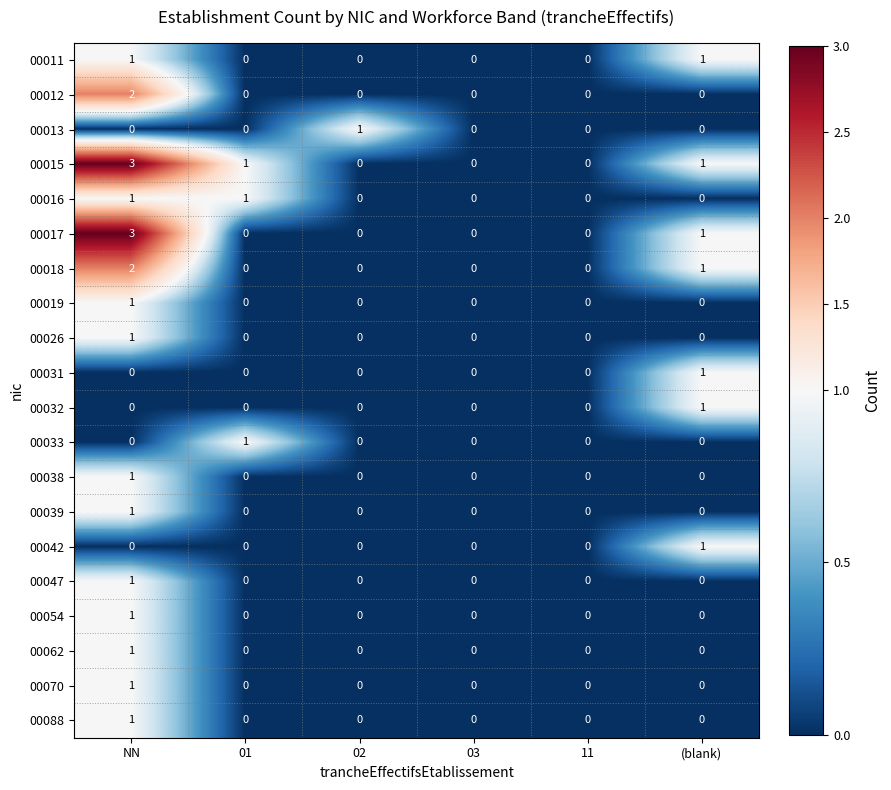

What is the greatest value displayed?

3